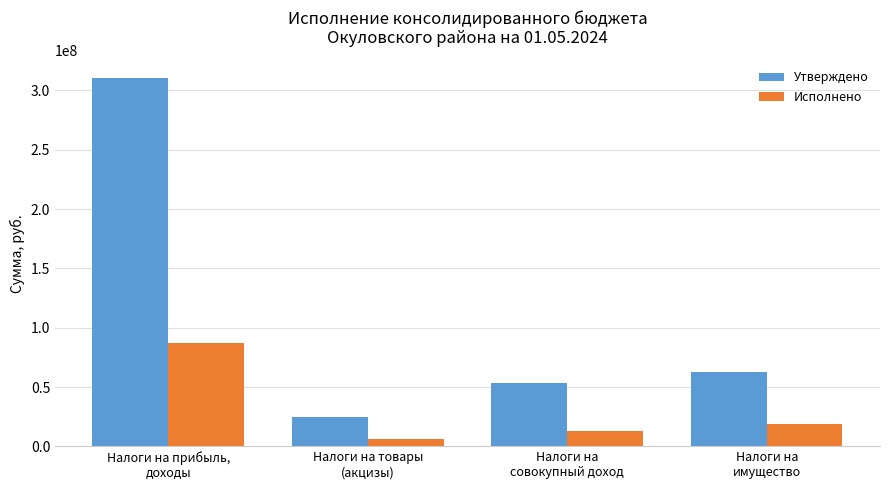

How many series are shown in this chart?

2